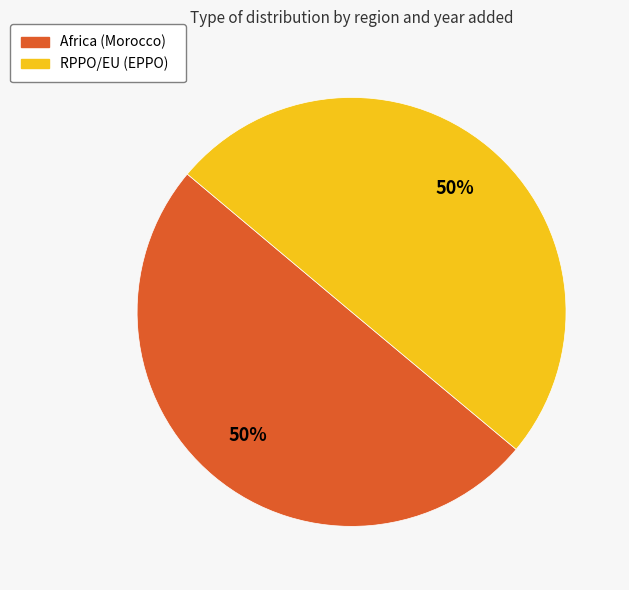

To the nearest percent, what percentage of the pie is RPPO/EU (EPPO)?

50%